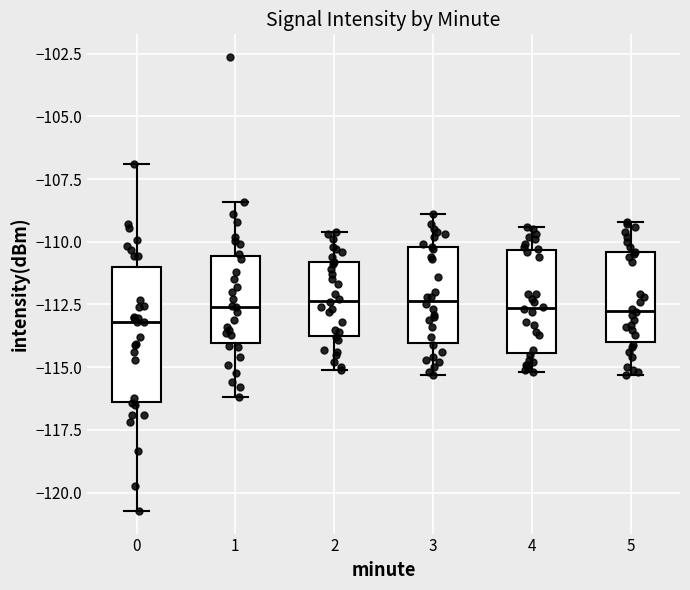

Which box is the tallest, from its lower edge to its upper edge?

0